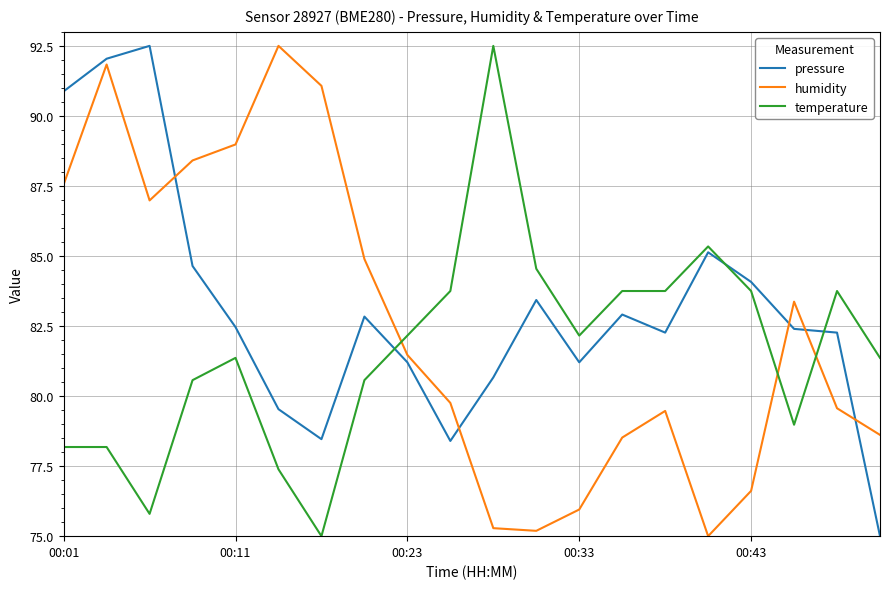

How many intersections are there between temperature and pressure?

3